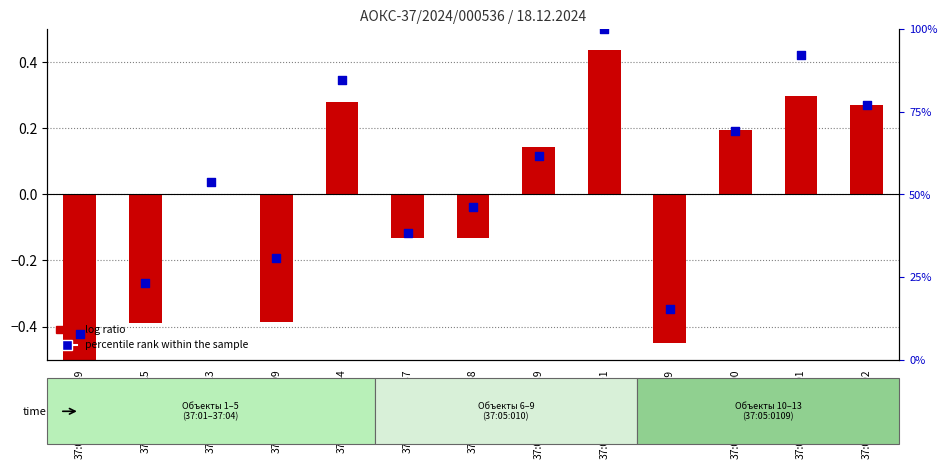

At which category is the sum across all series the highest?

37:05:010418:1591